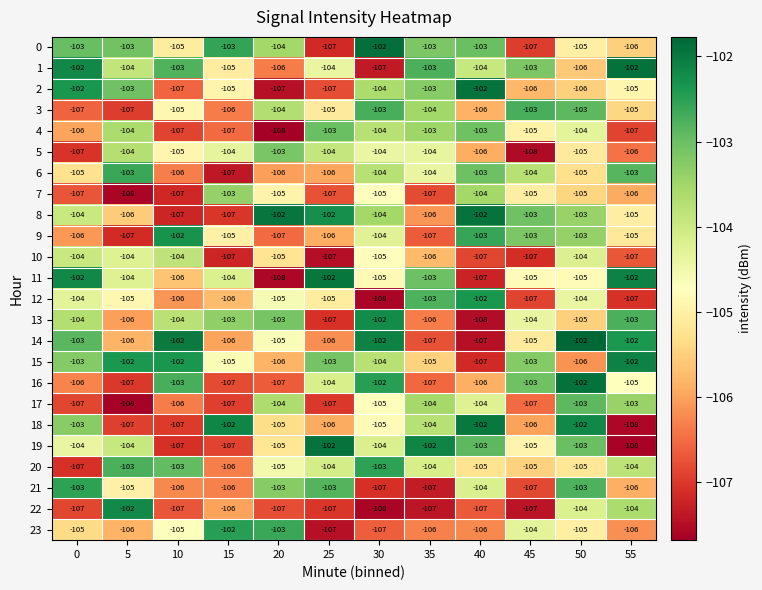

How many categories are shown in the chart?

12